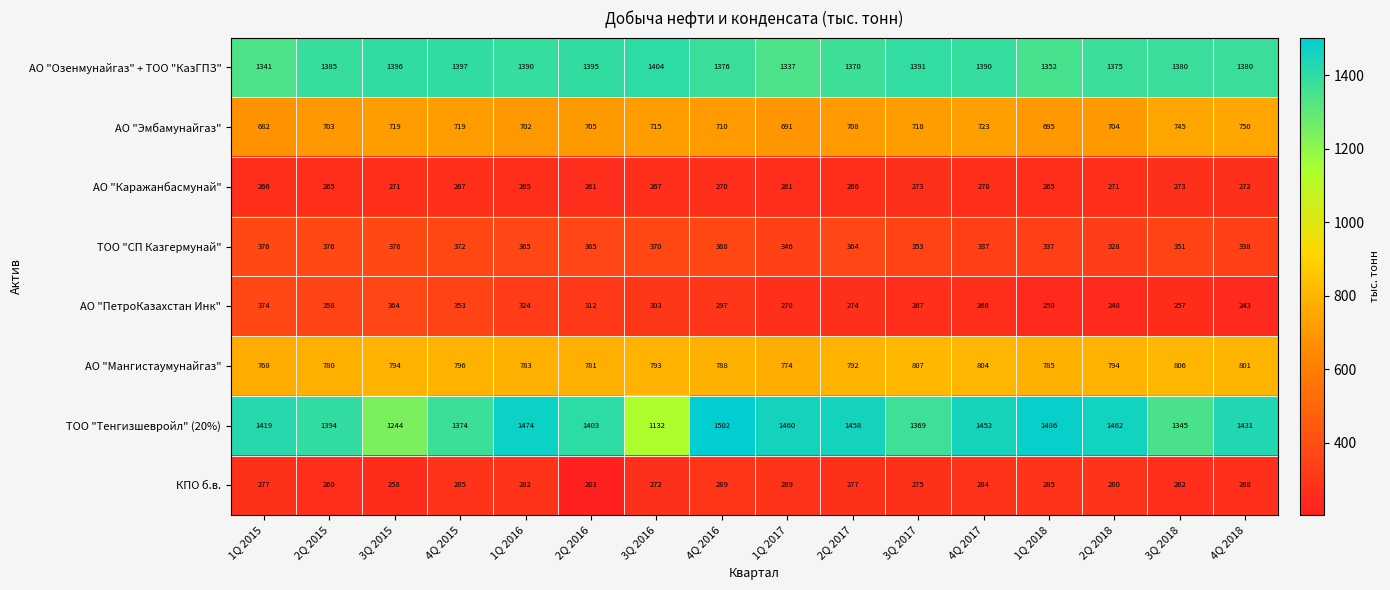

How many categories are shown in the chart?

16